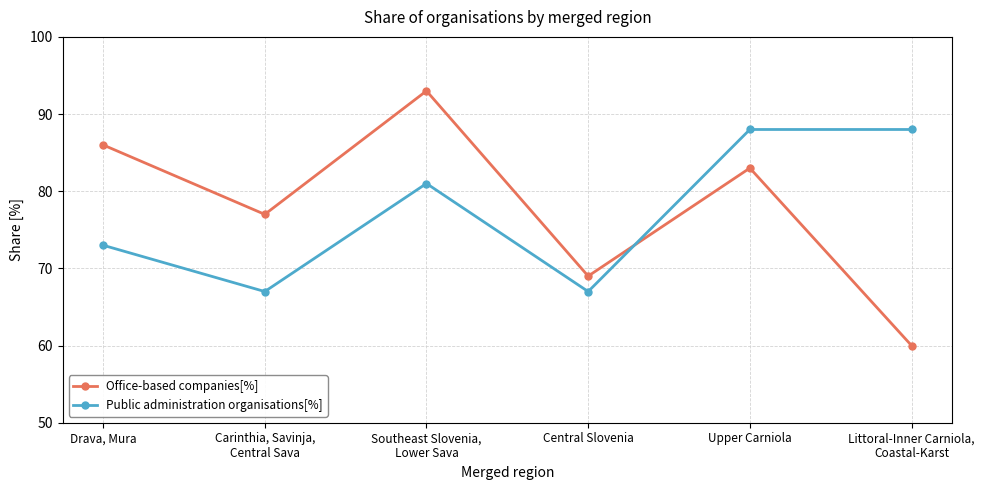

What is the sum of all Public administration organisations[%] values?

464